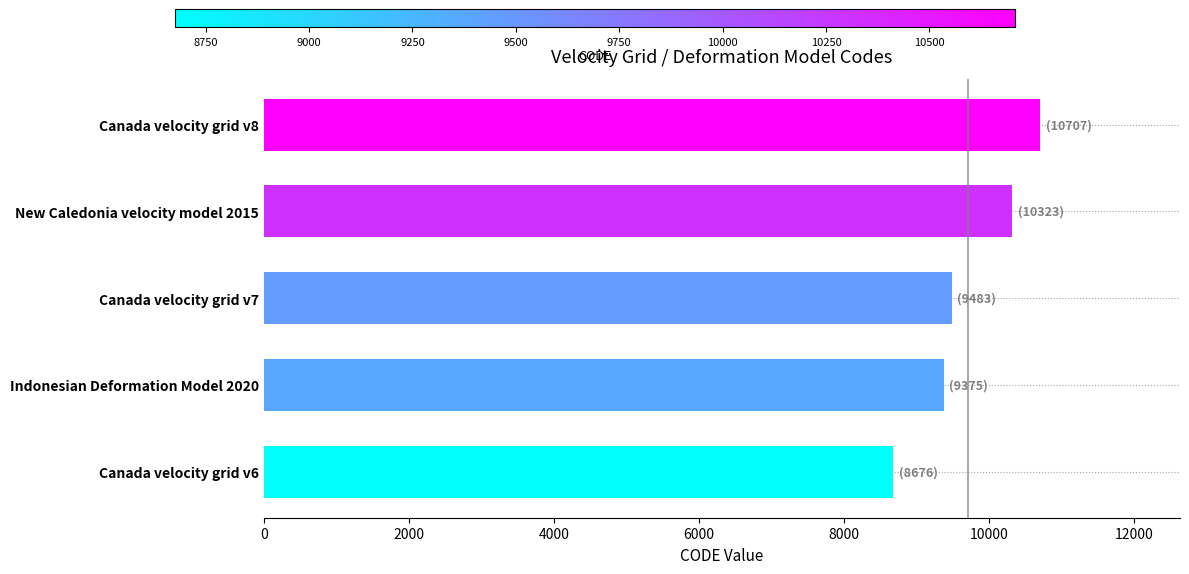

What is the difference between the values at New Caledonia velocity model 2015 and Canada velocity grid v8?

384